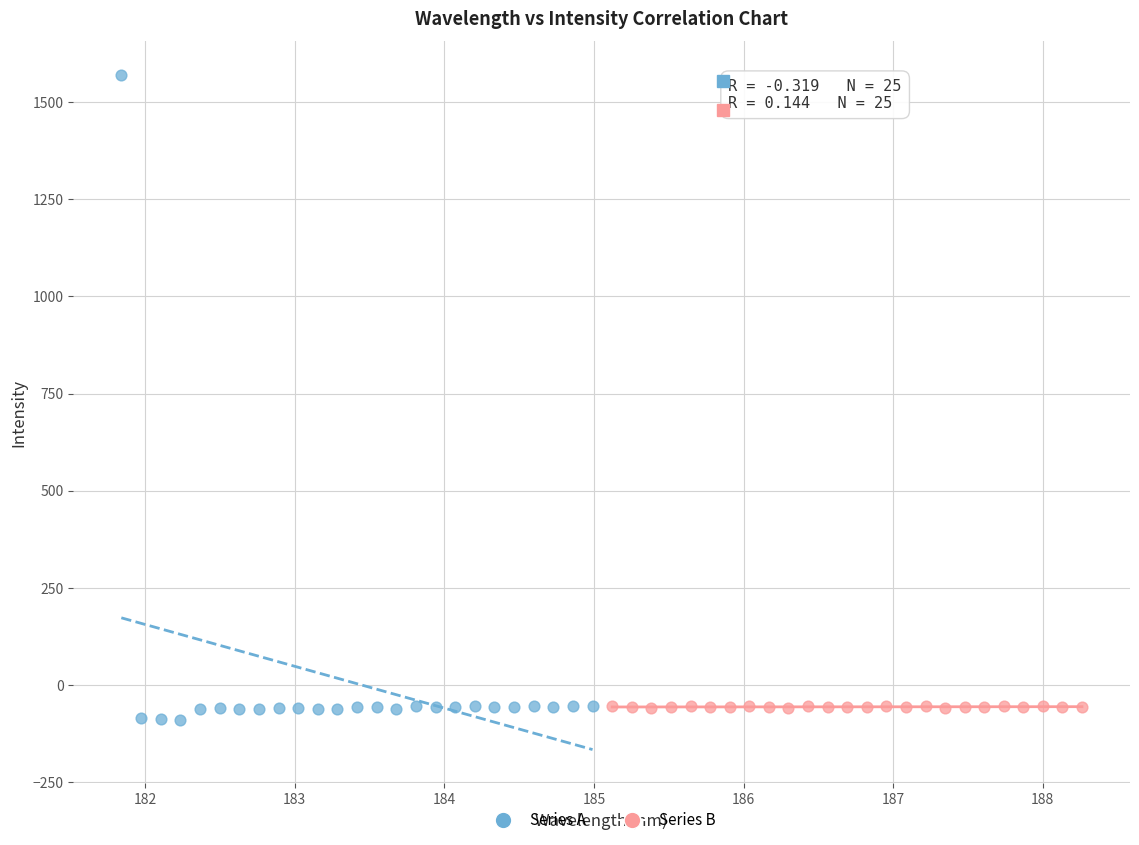

Which series has the largest Y range (max minus min)?

Series A